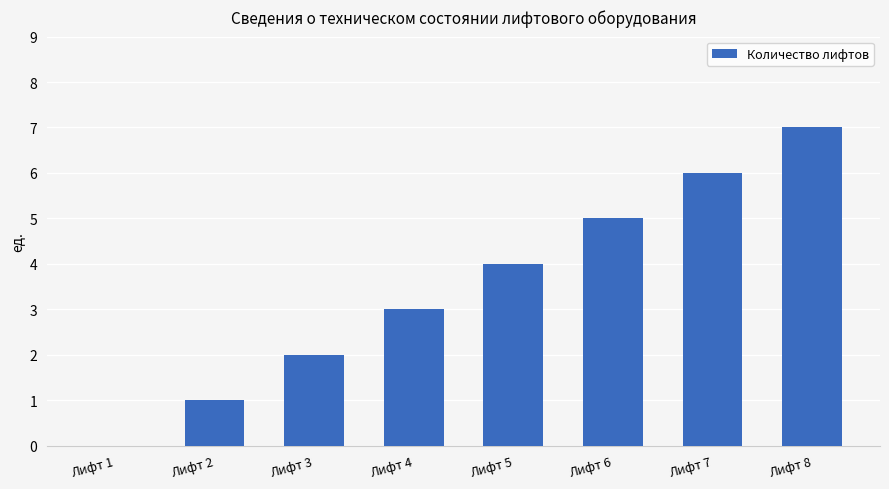

What is the sum of the values at Лифт 8 and Лифт 5?

11